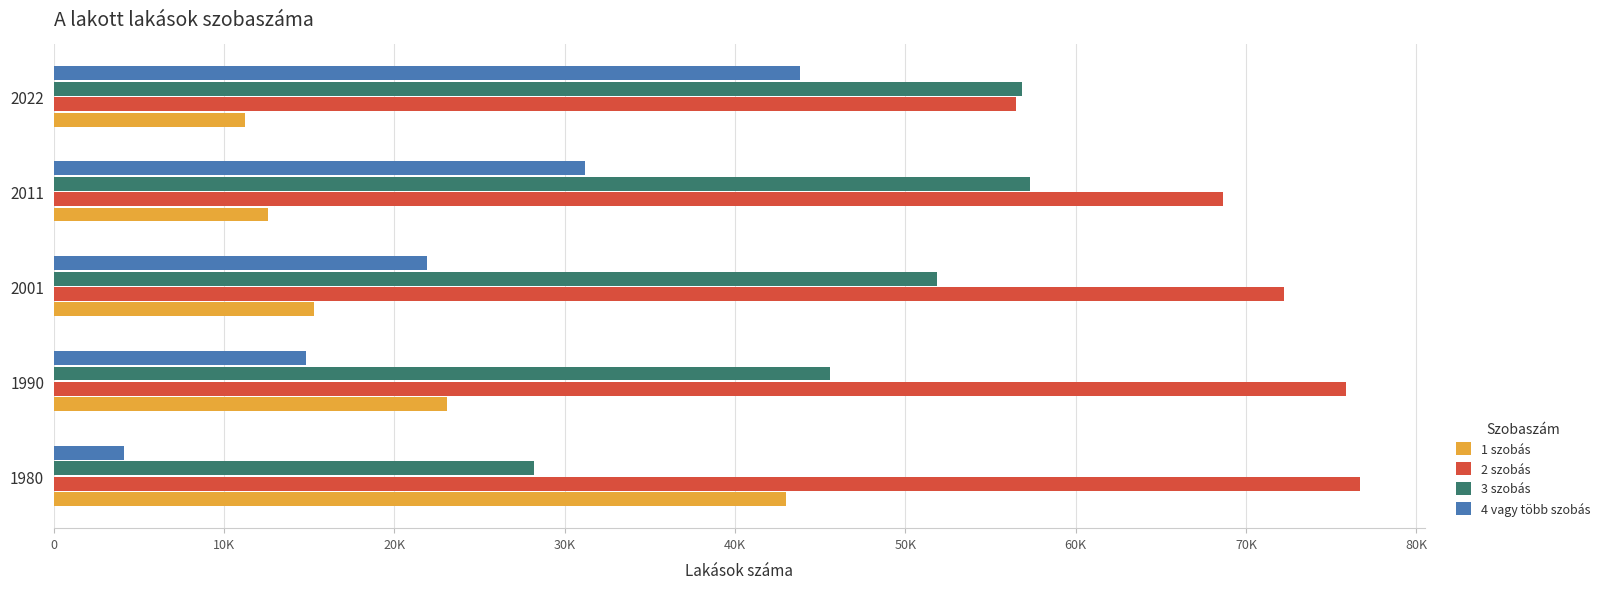

What are all the series names shown in the legend?

1 szobás, 2 szobás, 3 szobás, 4 vagy több szobás